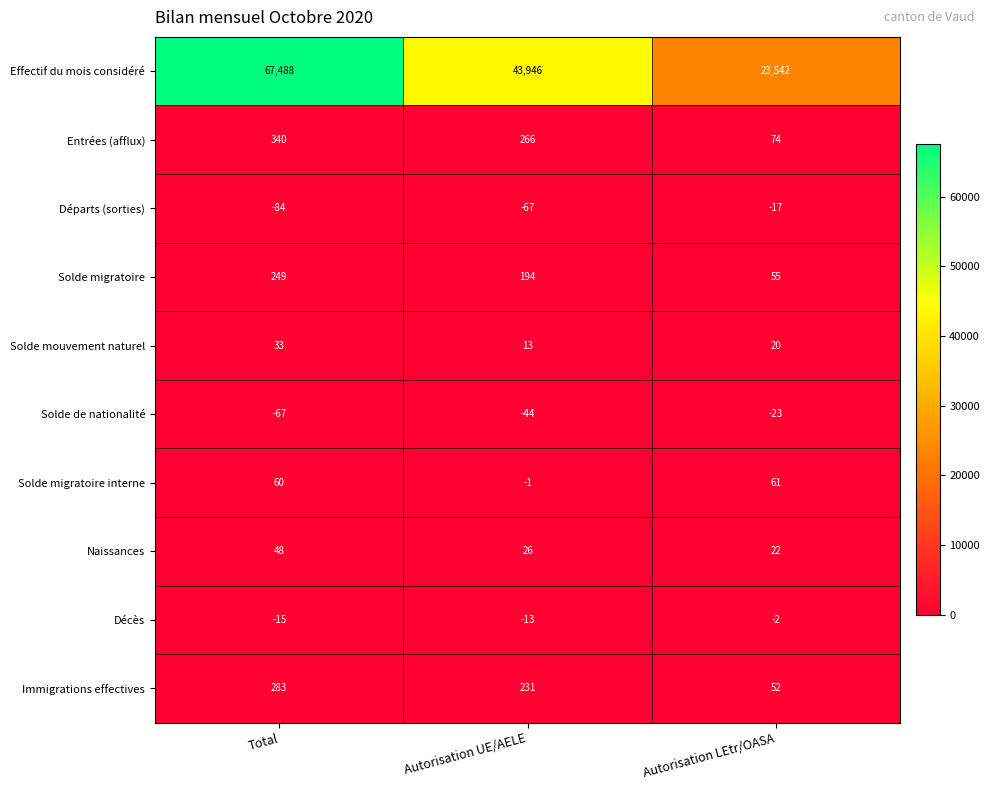

Which category has the highest value across all series?

Total